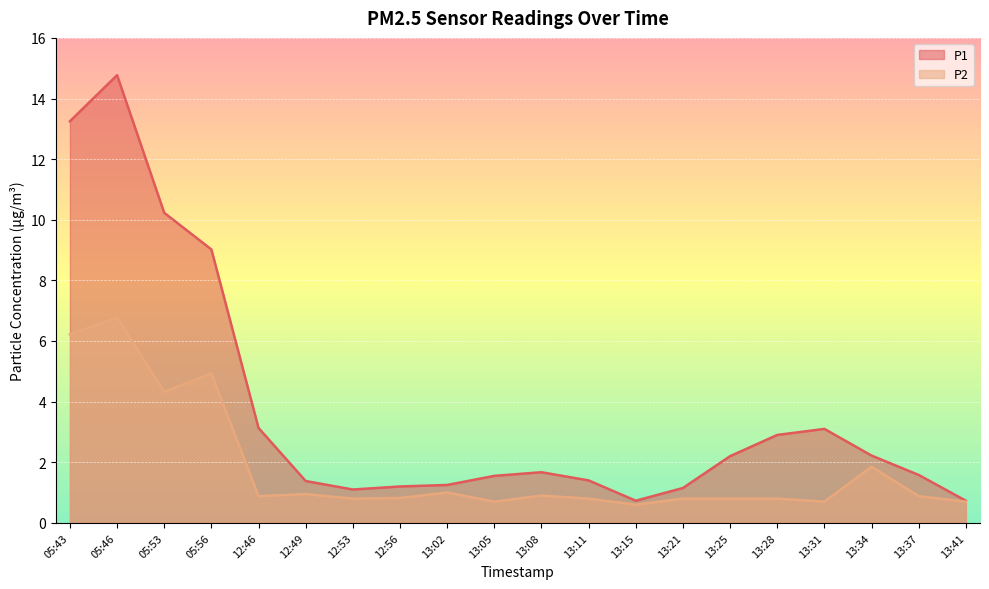

What is the approximate value of P1 at 13:41?

0.7